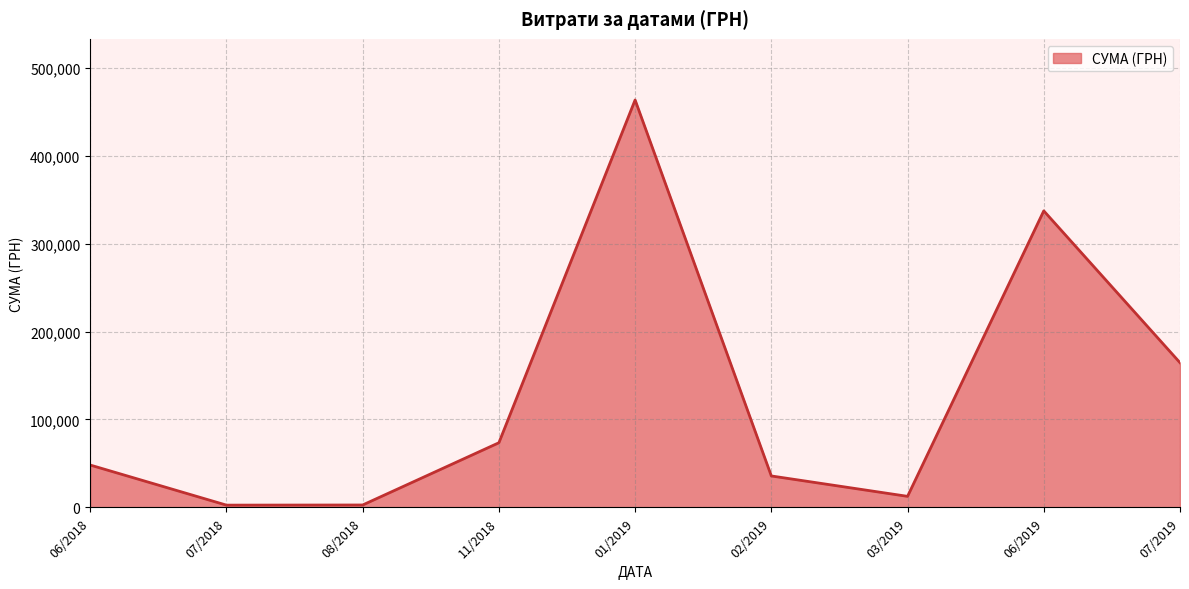

At which category does the chart reach its peak across all series?

01/2019